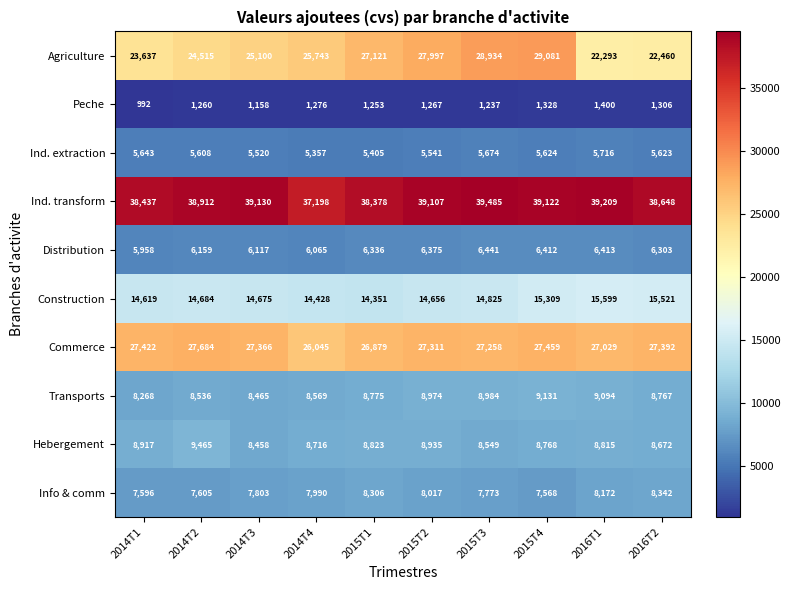

Is it true that Construction equals 23436 at 2016T1?

False